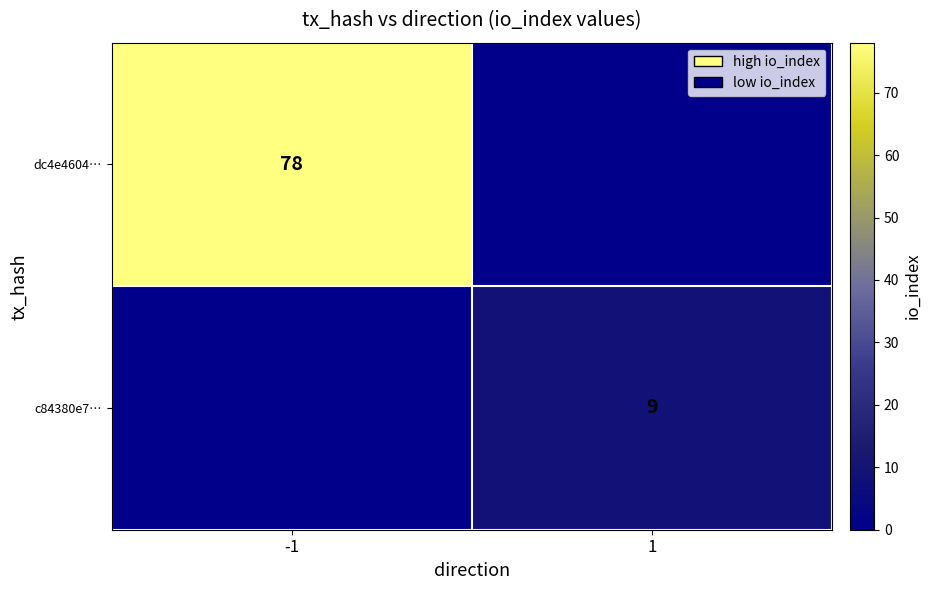

The dc4e4604… series shows 25 at -1. True or false?

False